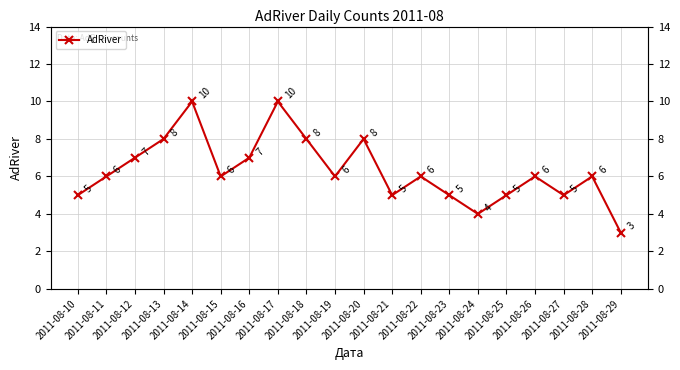

Rank the categories by value from lowest to highest.

2011-08-29, 2011-08-24, 2011-08-10, 2011-08-21, 2011-08-23, 2011-08-25, 2011-08-27, 2011-08-11, 2011-08-15, 2011-08-19, 2011-08-22, 2011-08-26, 2011-08-28, 2011-08-12, 2011-08-16, 2011-08-13, 2011-08-18, 2011-08-20, 2011-08-14, 2011-08-17